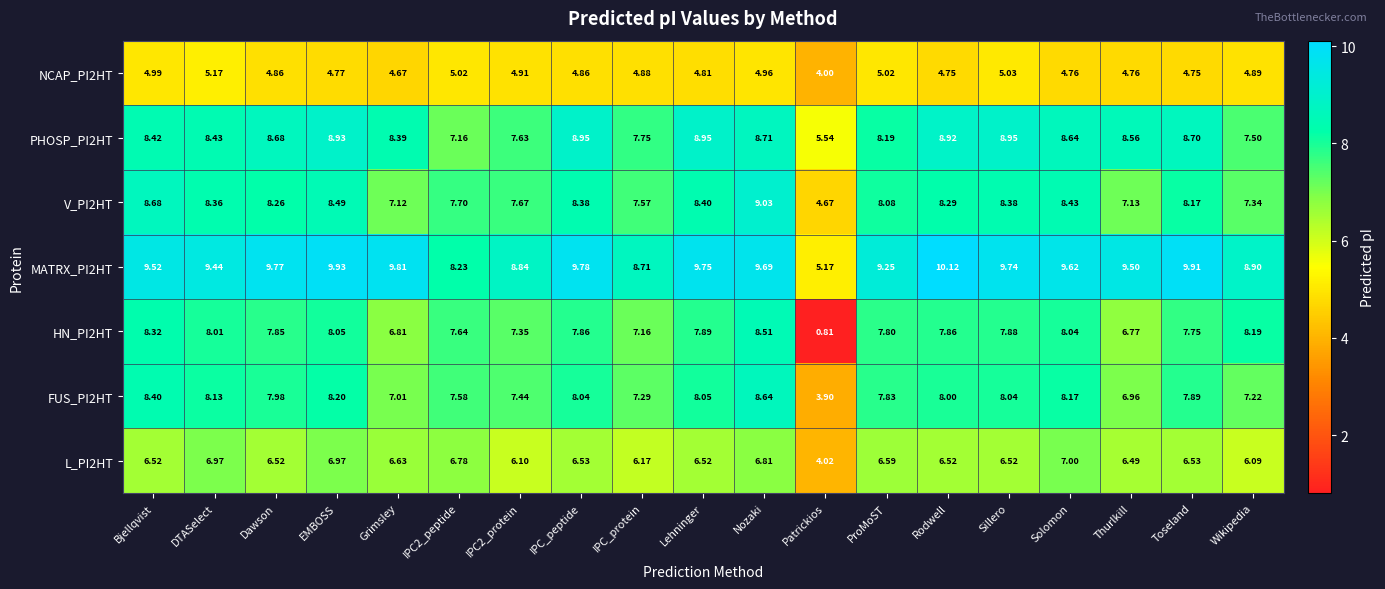

Between Bjellqvist and DTASelect, which series saw the biggest shift?

L_PI2HT